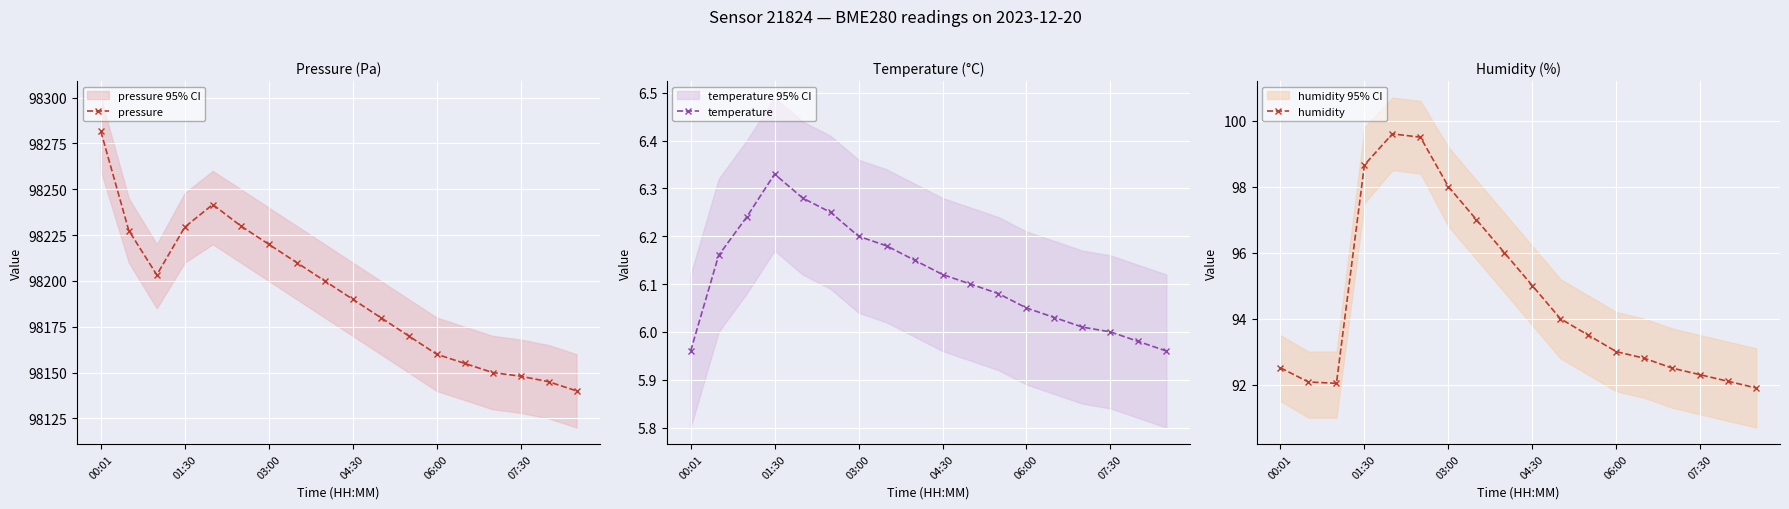

What is the greatest value displayed?

98281.6